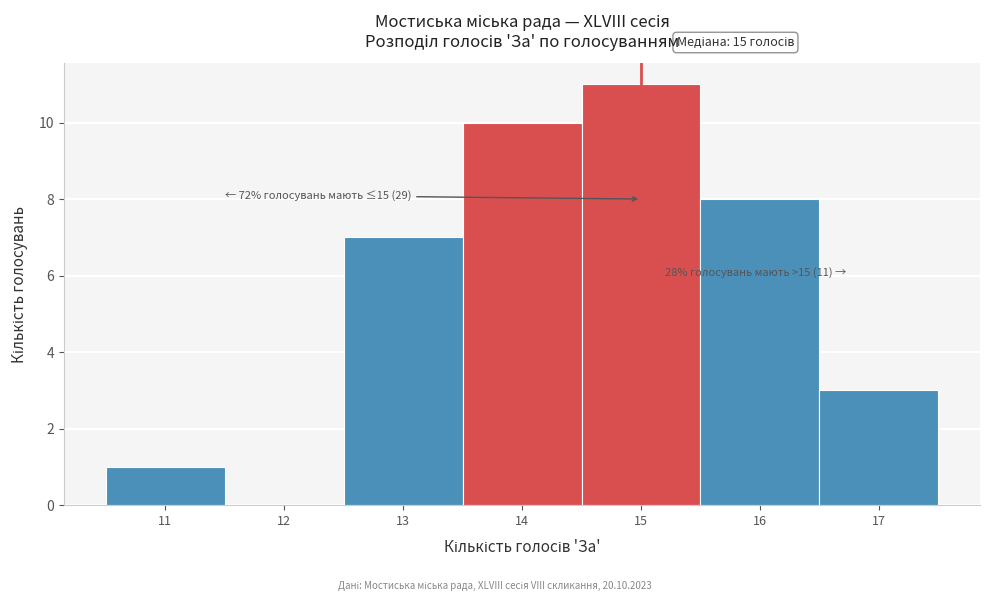

Over which range of the x-axis is the bar tallest?

14.5 to 15.5